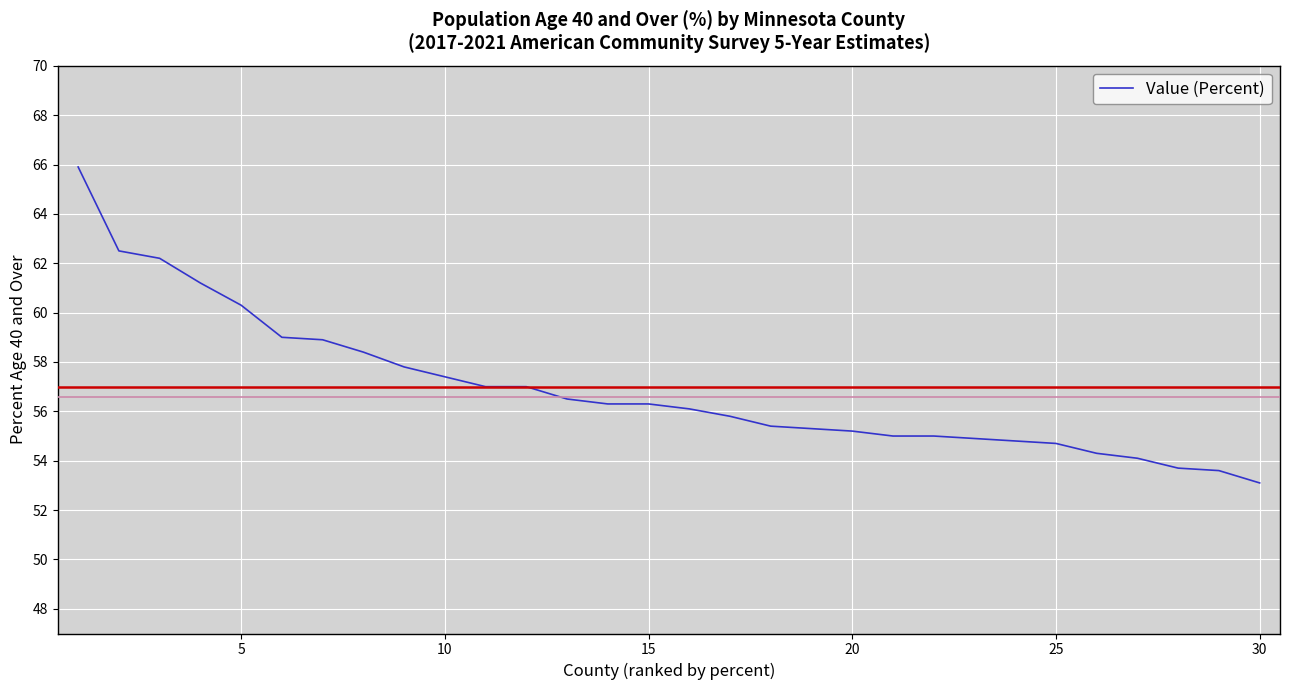

What is the smallest value displayed?

53.1